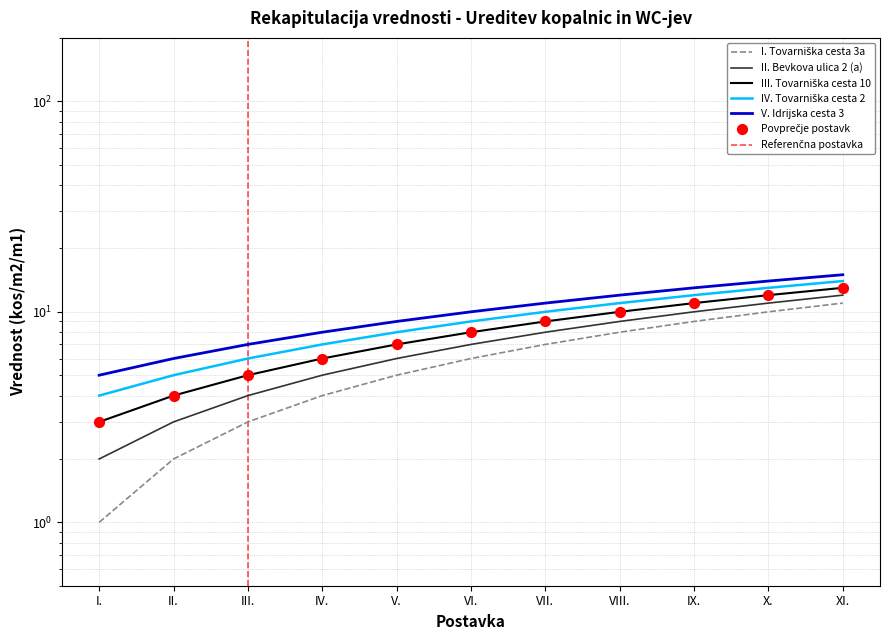

Is the value of III. Tovarniška cesta 10 at I. greater than the value of I. Tovarniška cesta 3a at VI.?

No